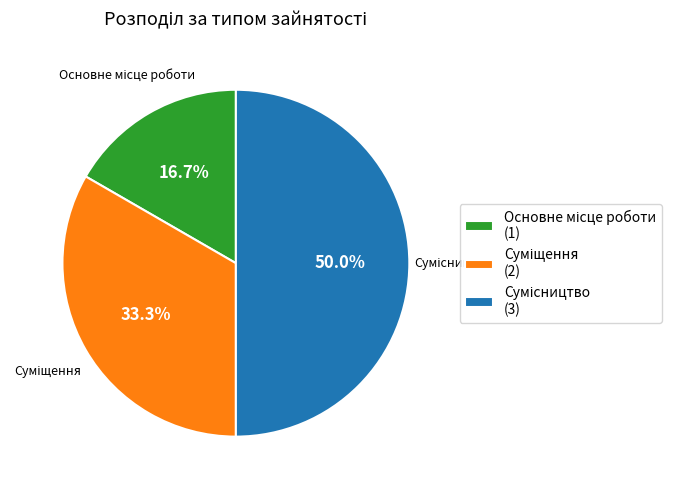

Rank the categories by value from highest to lowest.

Сумісництво, Суміщення, Основне місце роботи